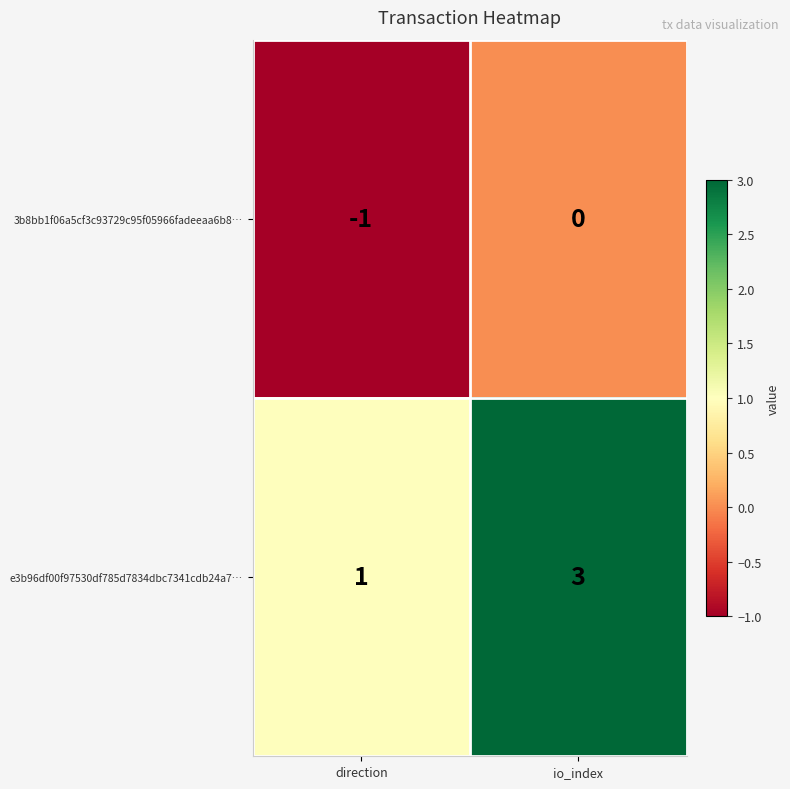

Rank the series at direction from lowest to highest value.

3b8bb1f06a5cf3c93729c95f05966fadeeaa6b8…, e3b96df00f97530df785d7834dbc7341cdb24a7…